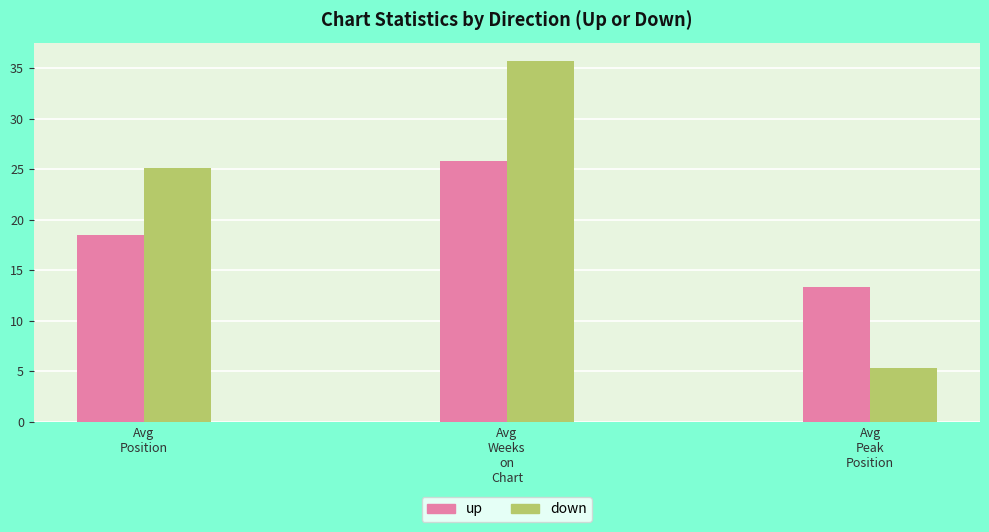

What are all the series names shown in the legend?

up, down